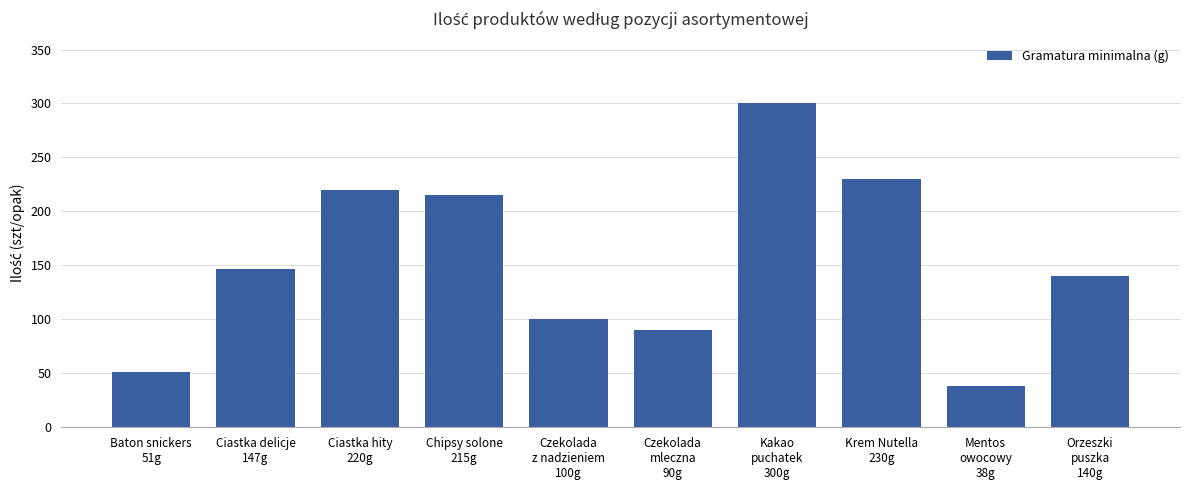

True or false: the data shows 147 at Ciastka delicje
147g.

True